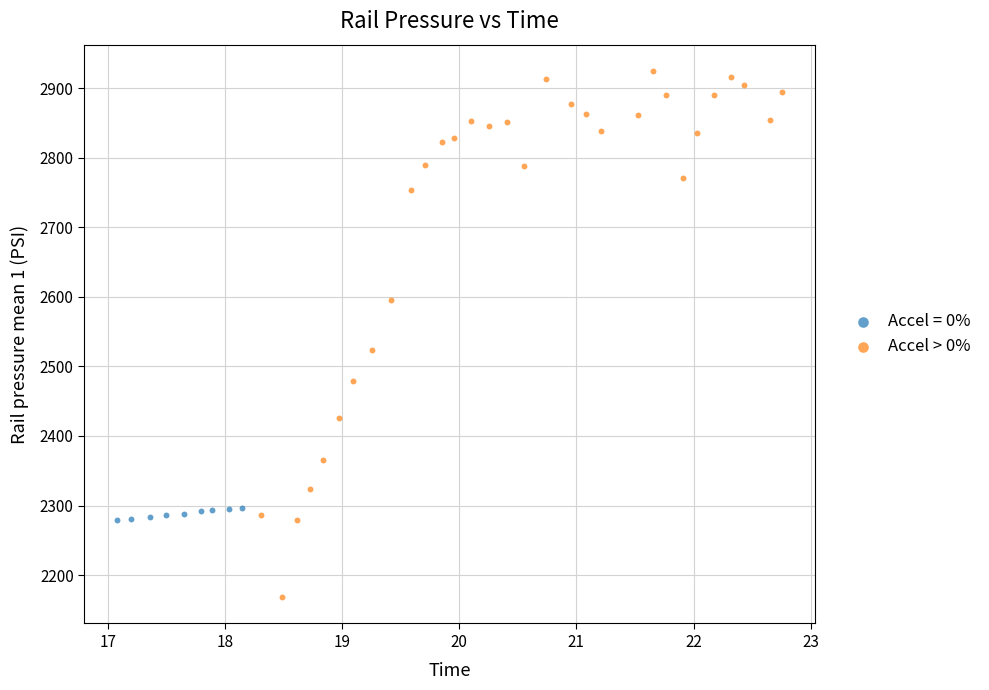

Which series contains the lowest Y value?

Accel > 0%